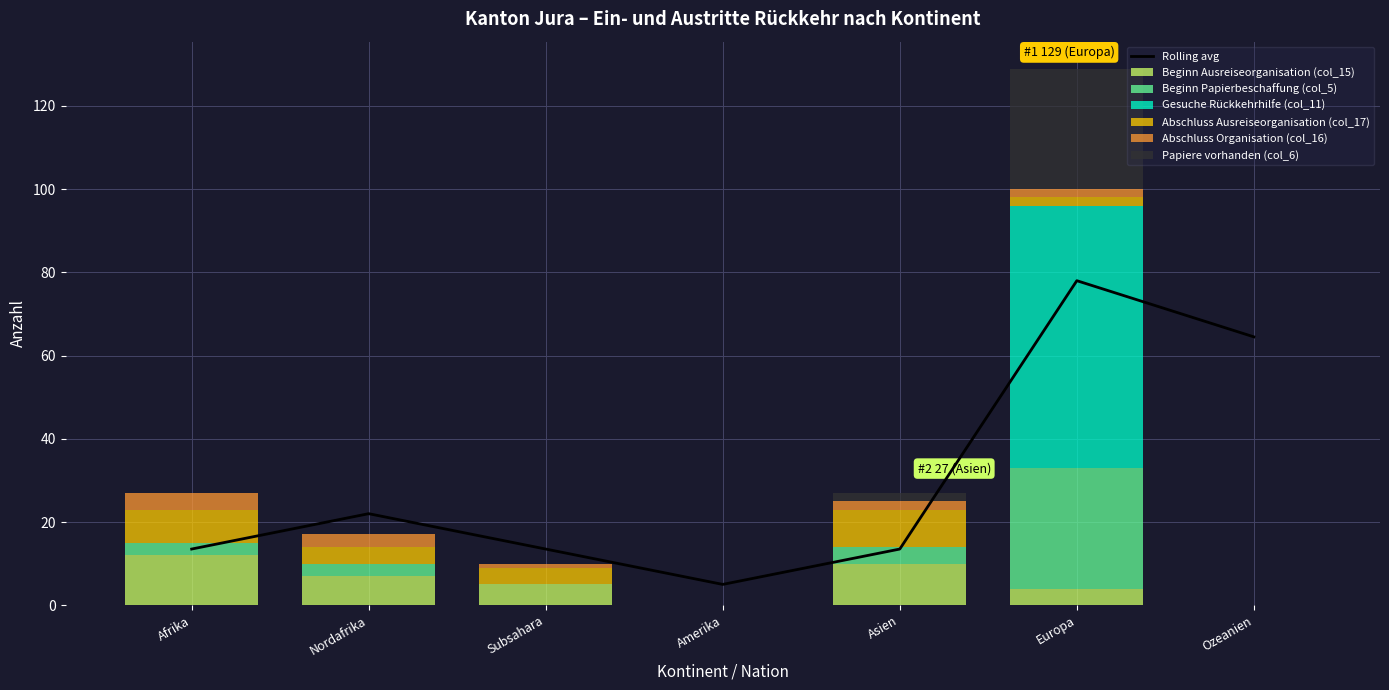

How many values in the Beginn Ausreiseorganisation (col_15) series are below 5?

3